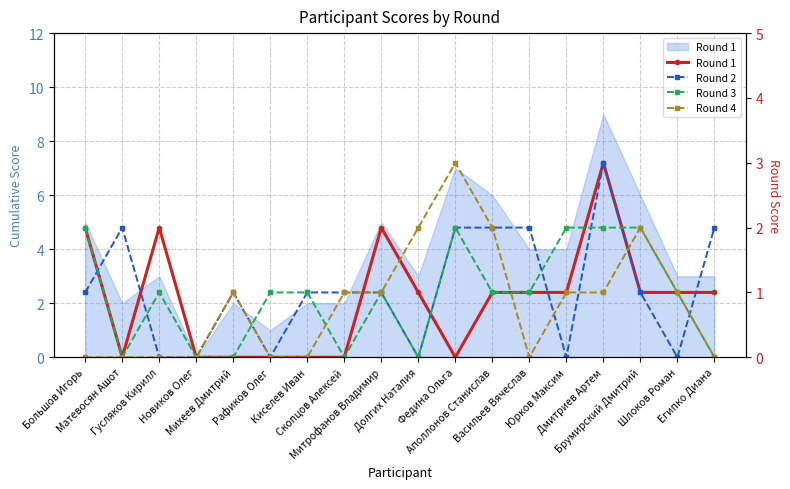

How many lines are shown in the chart?

4